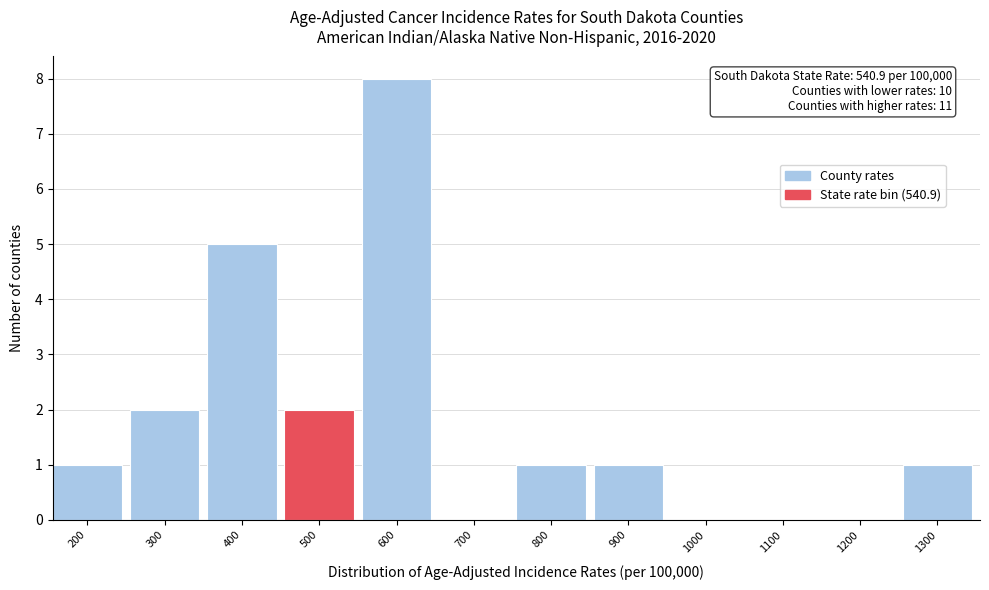

Reading left to right, what are all the values shown in this chart?

200=1	300=2	400=5	500=2	600=8	700=0	800=1	900=1	1000=0	1100=0	1200=0	1300=1